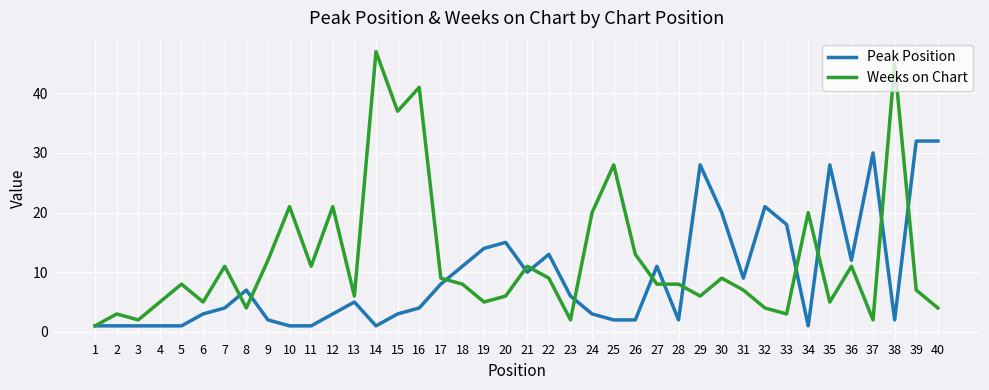

Is the value of Peak Position at 20 greater than the value of Weeks on Chart at 14?

No